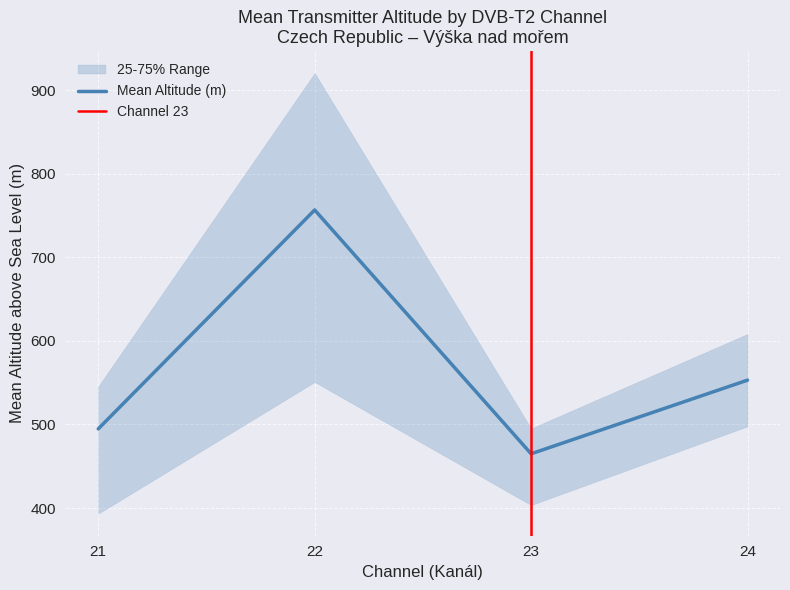

In Mean Altitude (m), how many points are higher than both neighbors (excluding endpoints)?

1